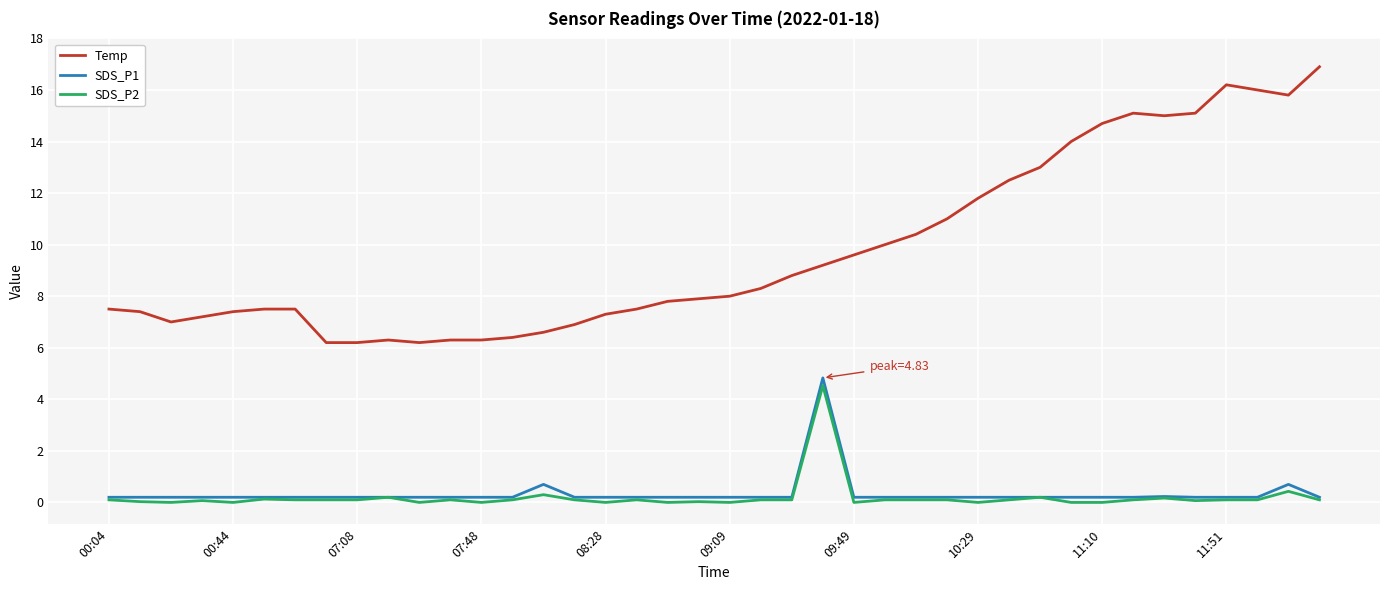

Which series has the largest total across all categories?

Temp